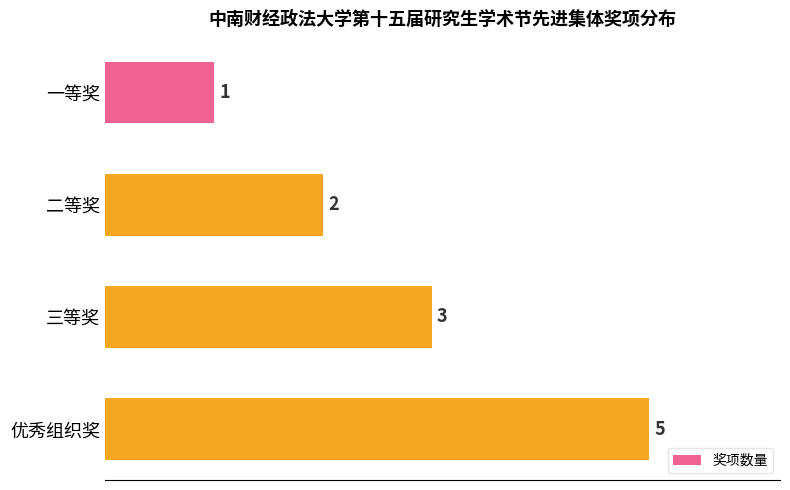

Reading bottom to top, transcribe all the data shown in this chart.

5	3	2	1